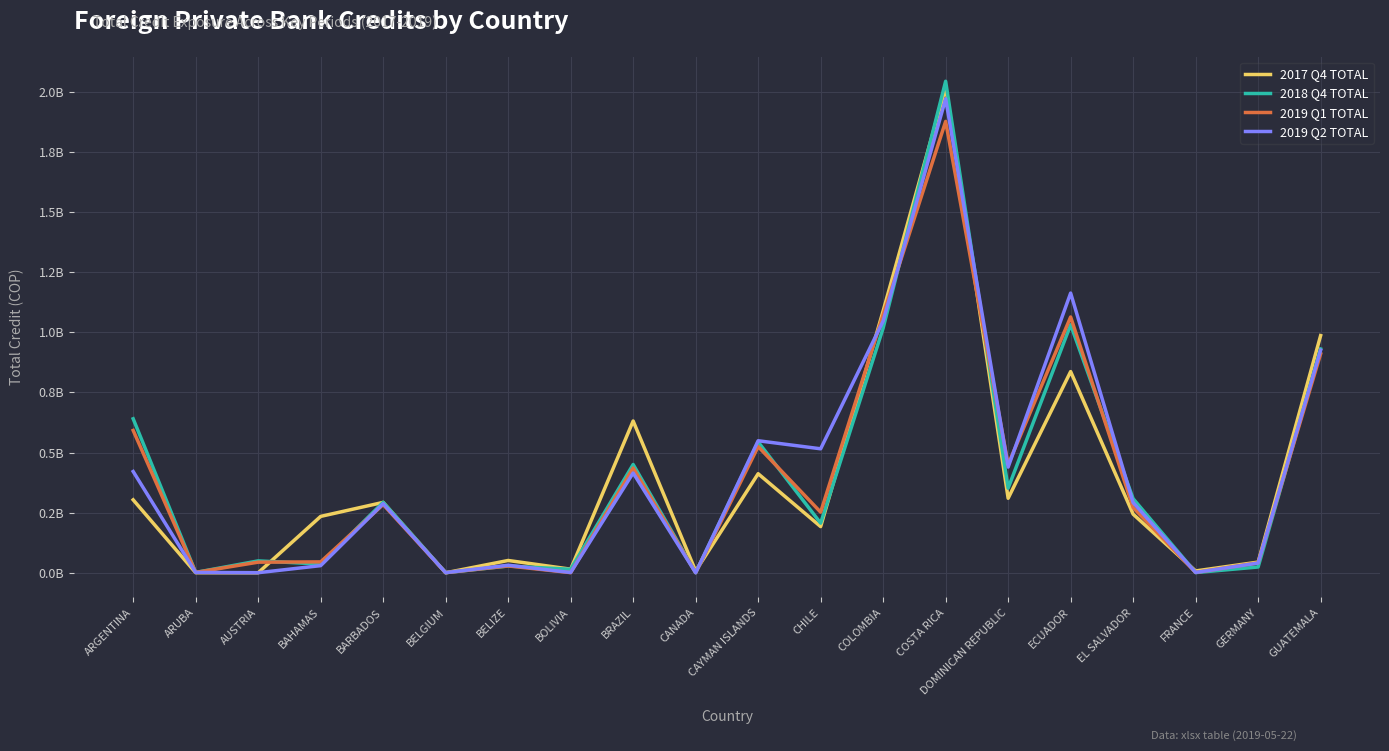

Reading right to left, transcribe all the data shown in this chart.

2017 Q4 TOTAL: 1.0	0.0	0.0	0.2	0.8	0.3	2.0	1.1	0.2	0.4	0.0	0.6	0.0	0.1	0.0	0.3	0.2	0.0	0.0	0.3
2018 Q4 TOTAL: 0.9	0.0	0.0	0.3	1.0	0.4	2.0	1.0	0.2	0.5	0.0	0.5	0.0	0.0	0.0	0.3	0.0	0.0	0.0	0.6
2019 Q1 TOTAL: 0.9	0.0	0.0	0.3	1.1	0.5	1.9	1.1	0.3	0.5	0.0	0.4	0.0	0.0	0.0	0.3	0.0	0.0	0.0	0.6
2019 Q2 TOTAL: 0.9	0.0	0.0	0.3	1.2	0.4	2.0	1.0	0.5	0.5	0.0	0.4	0.0	0.0	0.0	0.3	0.0	0.0	0.0	0.4